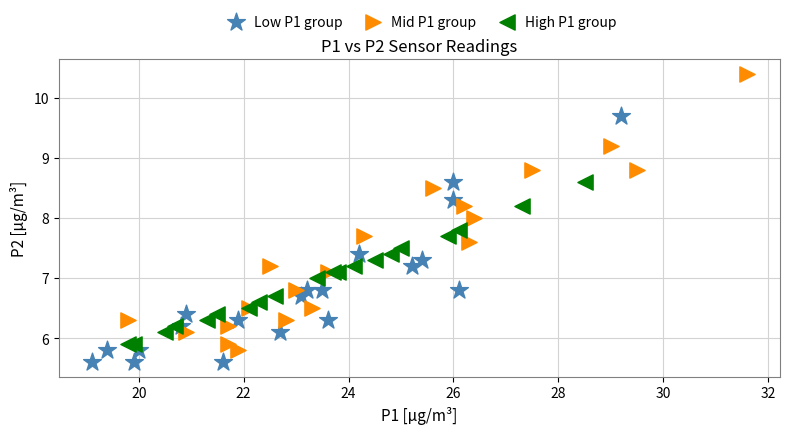

Which series reaches the maximum Y coordinate?

Mid P1 group